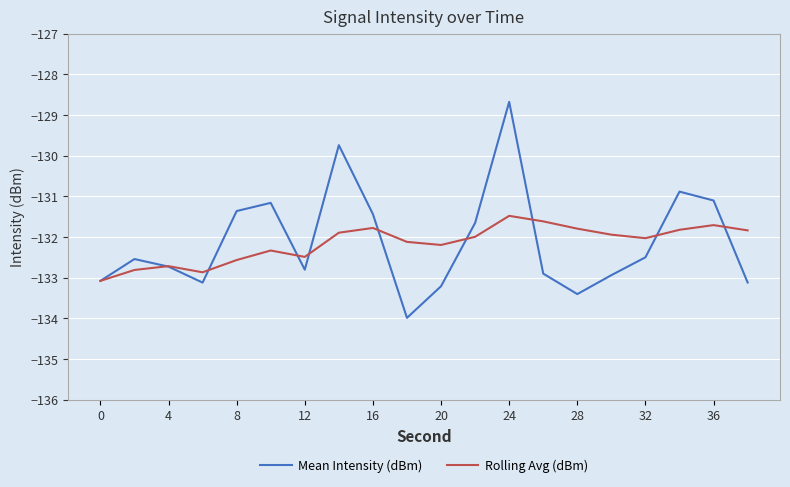

Which series has the largest range (max minus min)?

Mean Intensity (dBm)